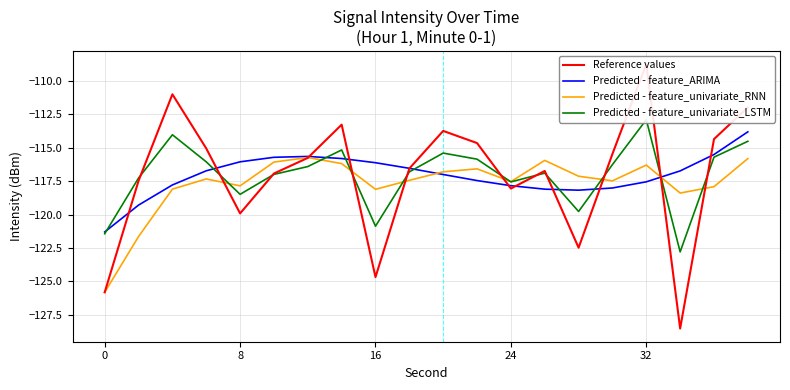

Reading left to right, extract all data points from this chart.

Reference values: -125.8	-117.5	-111.0	-115.0	-119.9	-116.9	-115.8	-113.3	-124.7	-116.5	-113.7	-114.6	-118.0	-116.7	-122.5	-115.5	-108.7	-128.5	-114.3	-112.0
Predicted - feature_ARIMA: -121.3	-119.3	-117.8	-116.7	-116.0	-115.7	-115.6	-115.8	-116.1	-116.5	-117.0	-117.4	-117.8	-118.1	-118.2	-118.0	-117.5	-116.7	-115.5	-113.8
Predicted - feature_univariate_RNN: -125.8	-121.6	-118.1	-117.3	-117.8	-116.1	-115.7	-116.2	-118.1	-117.4	-116.8	-116.6	-117.5	-115.9	-117.1	-117.5	-116.3	-118.4	-117.9	-115.8
Predicted - feature_univariate_LSTM: -121.4	-117.3	-114.0	-116.0	-118.5	-117.0	-116.4	-115.2	-120.9	-116.8	-115.4	-115.8	-117.6	-116.9	-119.8	-116.3	-112.9	-122.8	-115.7	-114.5